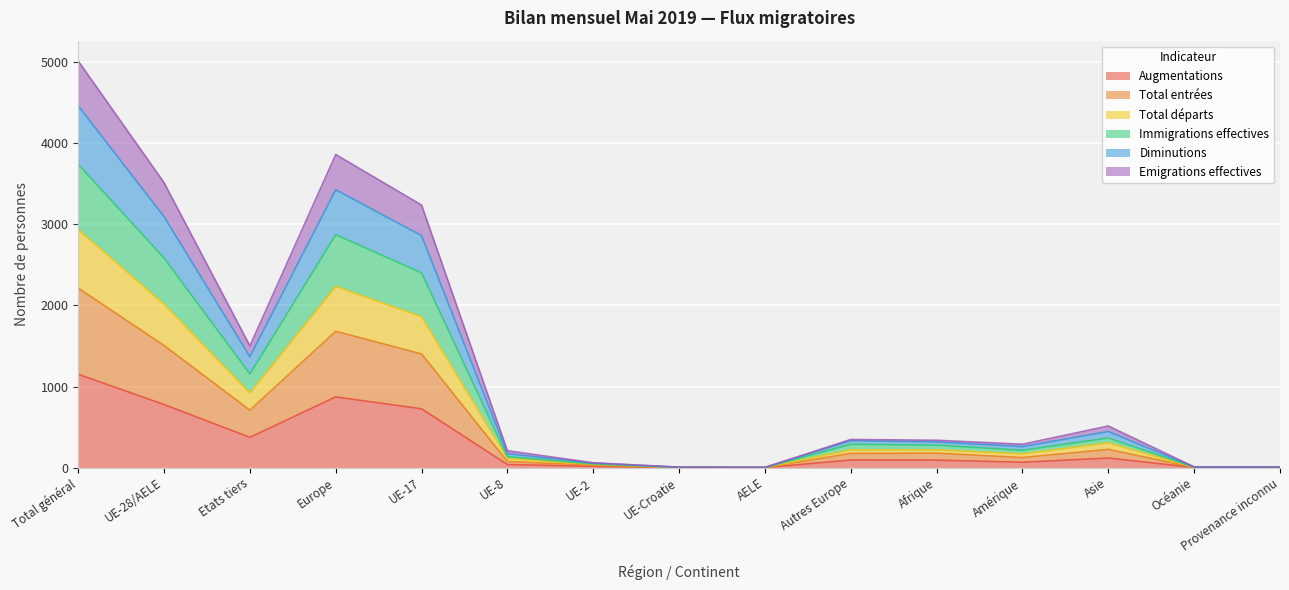

True or false: Diminutions and Total départs intersect in this chart.

False